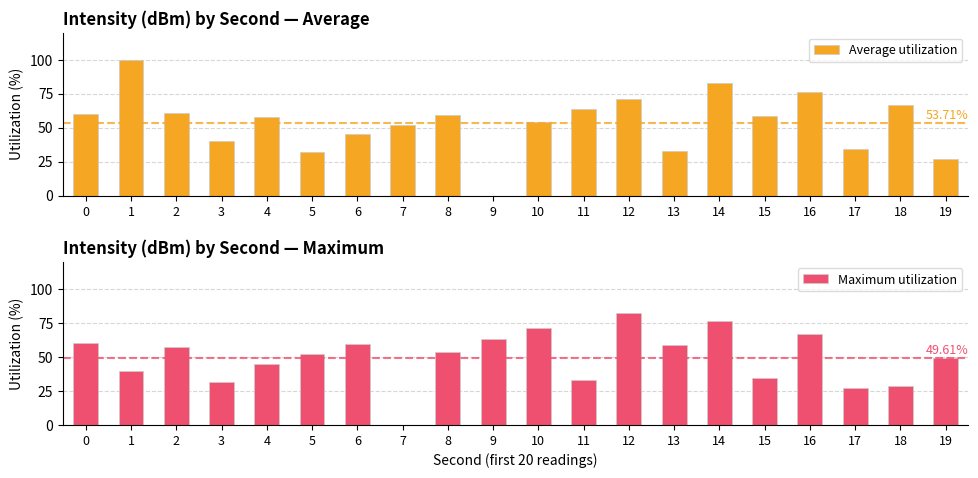

Are the bars grouped side by side (vs. stacked)?

Yes